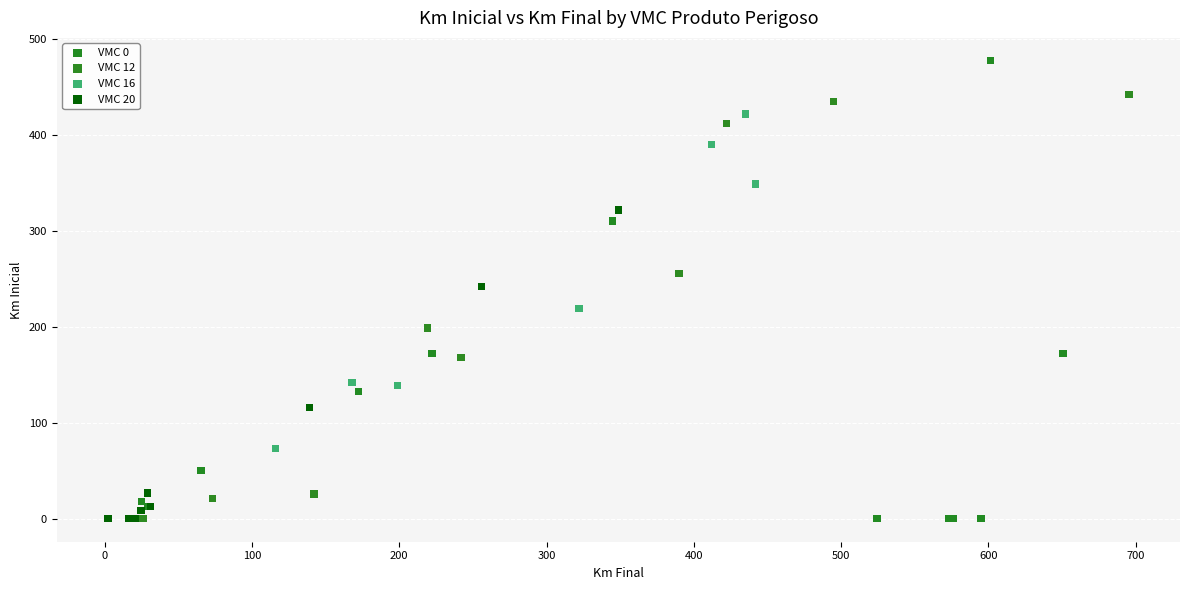

What are all the series names shown in the legend?

VMC 0, VMC 12, VMC 16, VMC 20